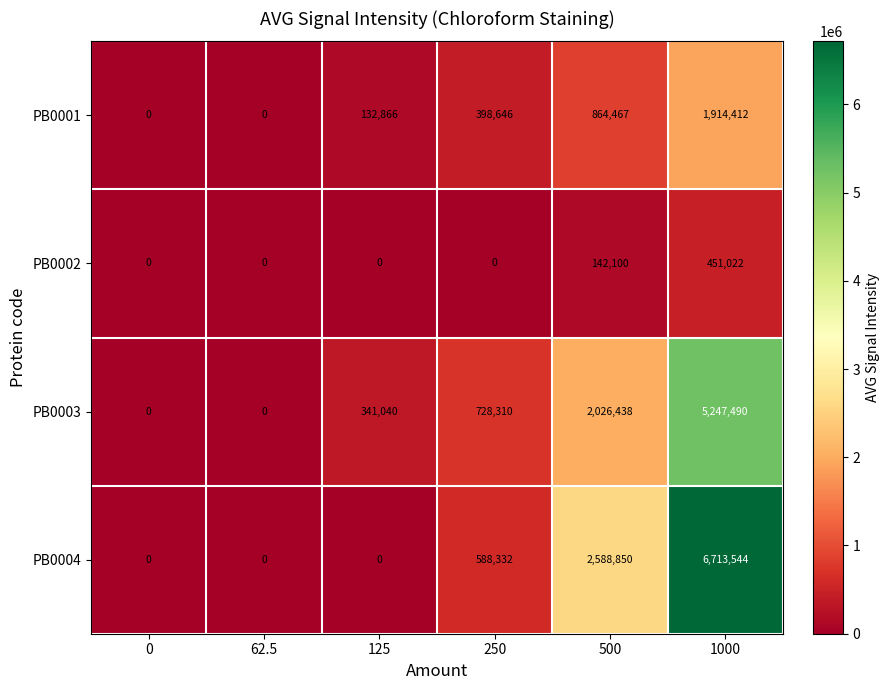

Rank the series by their average value, from lowest to highest.

PB0002, PB0001, PB0003, PB0004